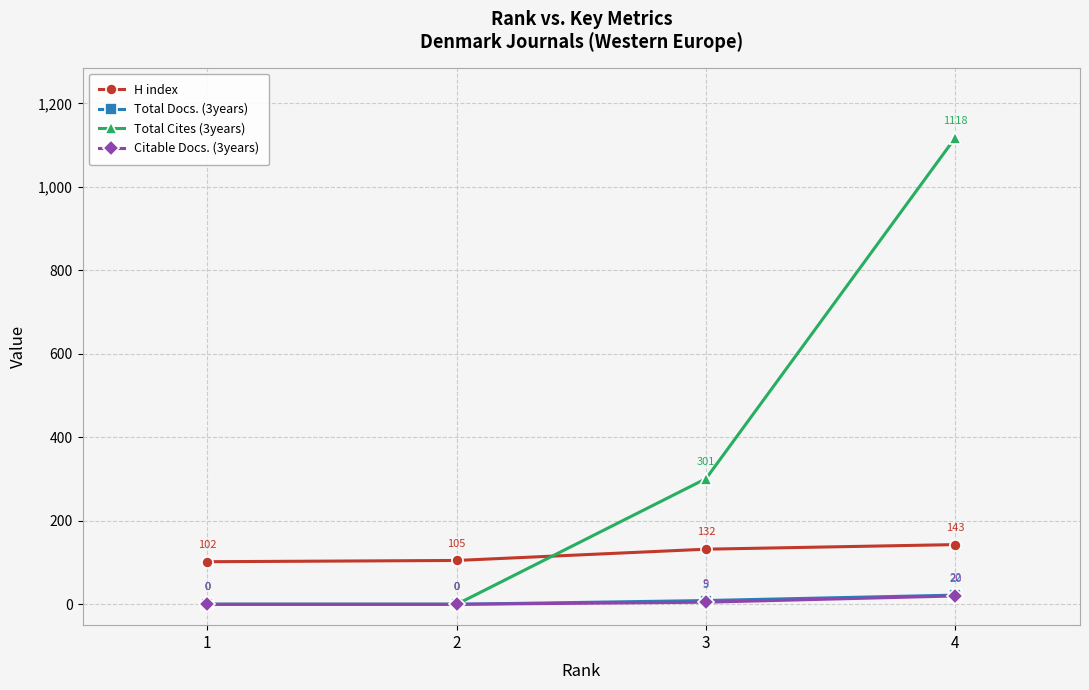

True or false: Total Docs. (3years) has more than 2 points higher than both neighbors.

False